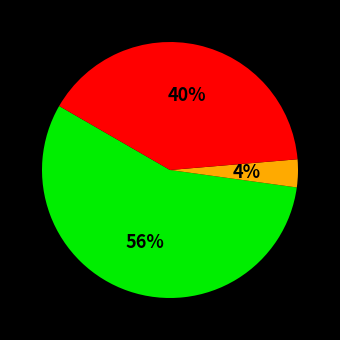

Is there a majority slice in this chart?

Yes